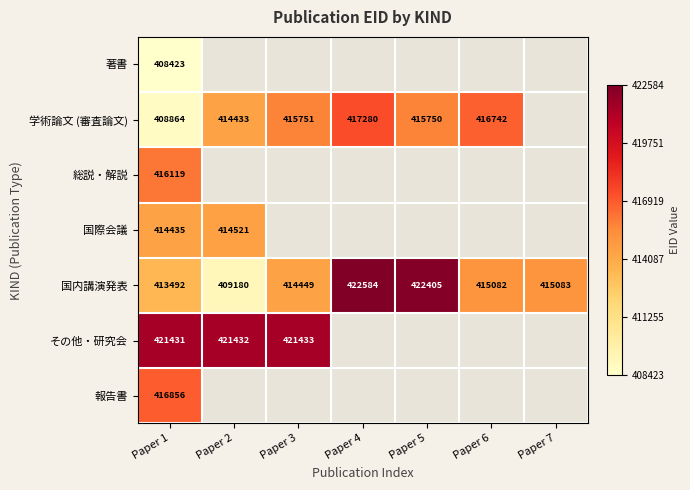

The 国内講演発表 series shows 422405 at Paper 5. True or false?

True